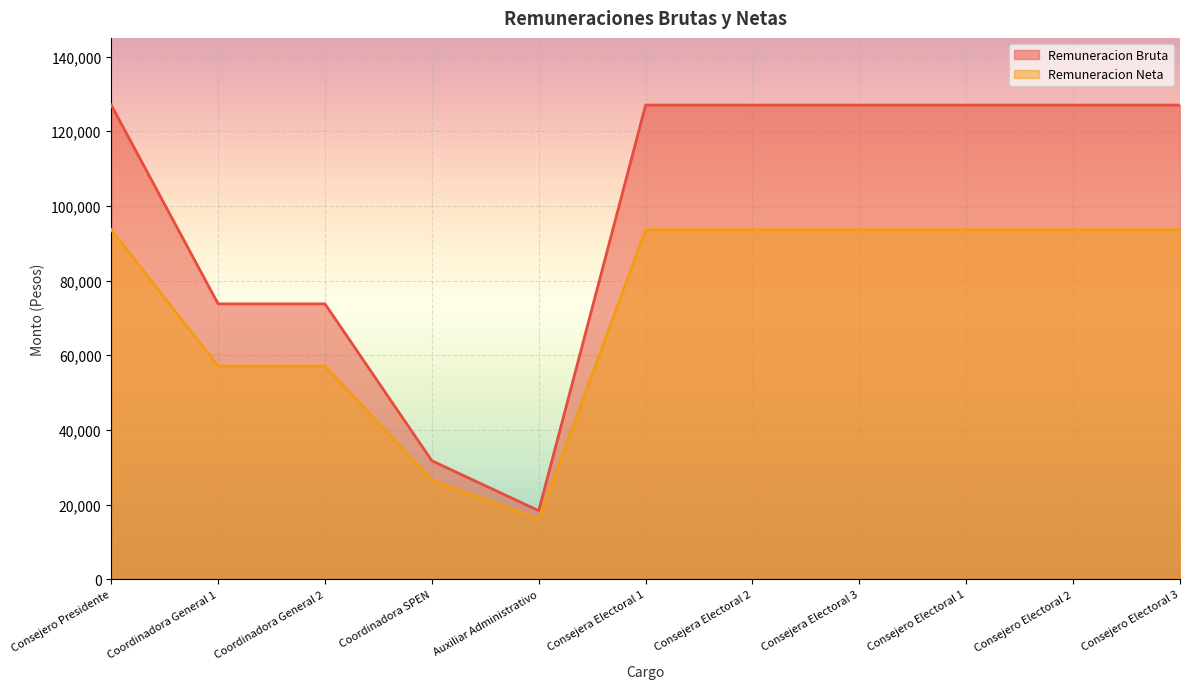

What is the total value across all series at Auxiliar Administrativo?

34430.4